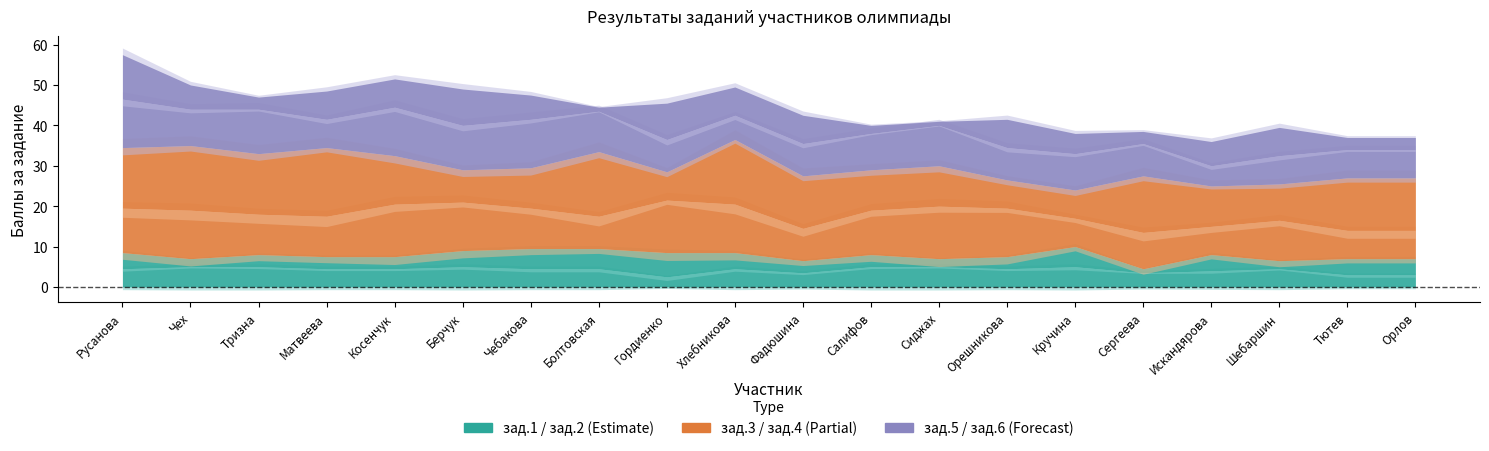

Rank the categories by зад.4 value from highest to lowest.

Матвеева, Чех, Болтовская, Хлебникова, Русанова, Тризна, Сергеева, Фадюшина, Тютев, Орлов, Косенчук, Чебакова, Салифов, Сиджах, Искандярова, Шебаршин, Берчук, Гордиенко, Орешникова, Кручина